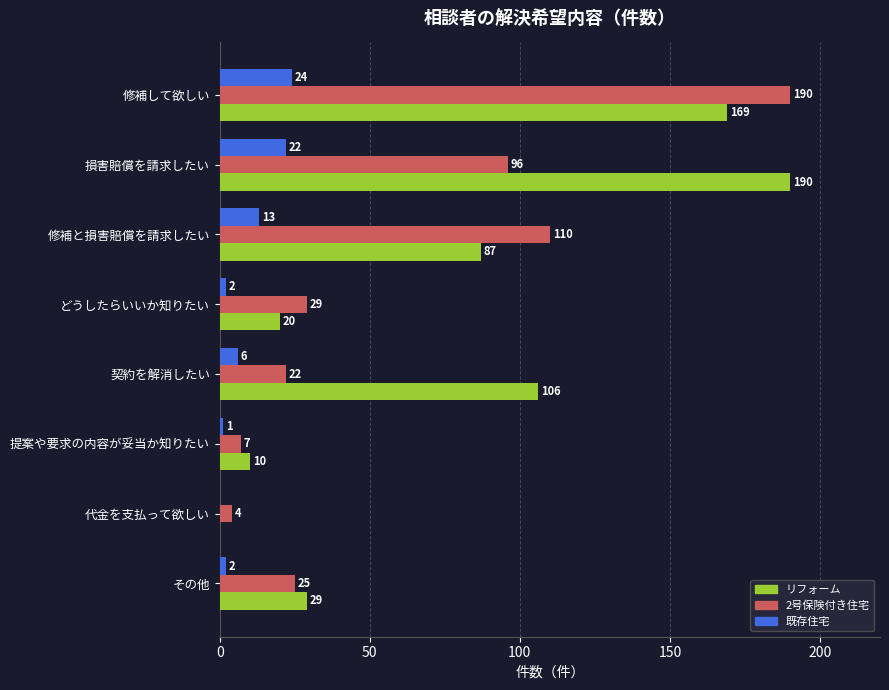

Which series has the largest total across all categories?

リフォーム